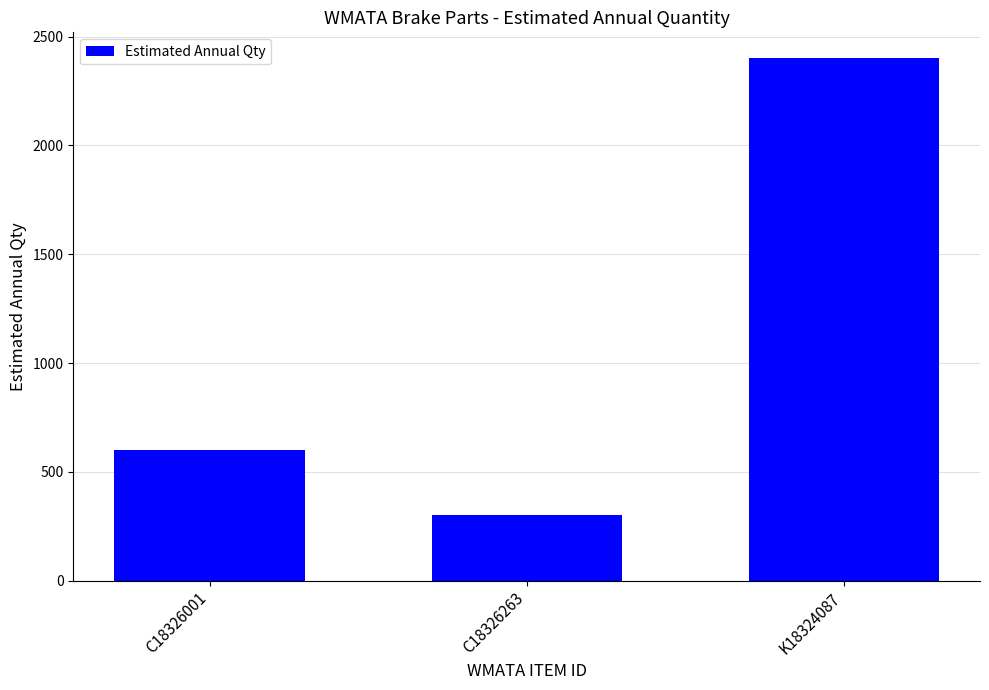

Reading left to right, extract all data points from this chart.

600	300	2400